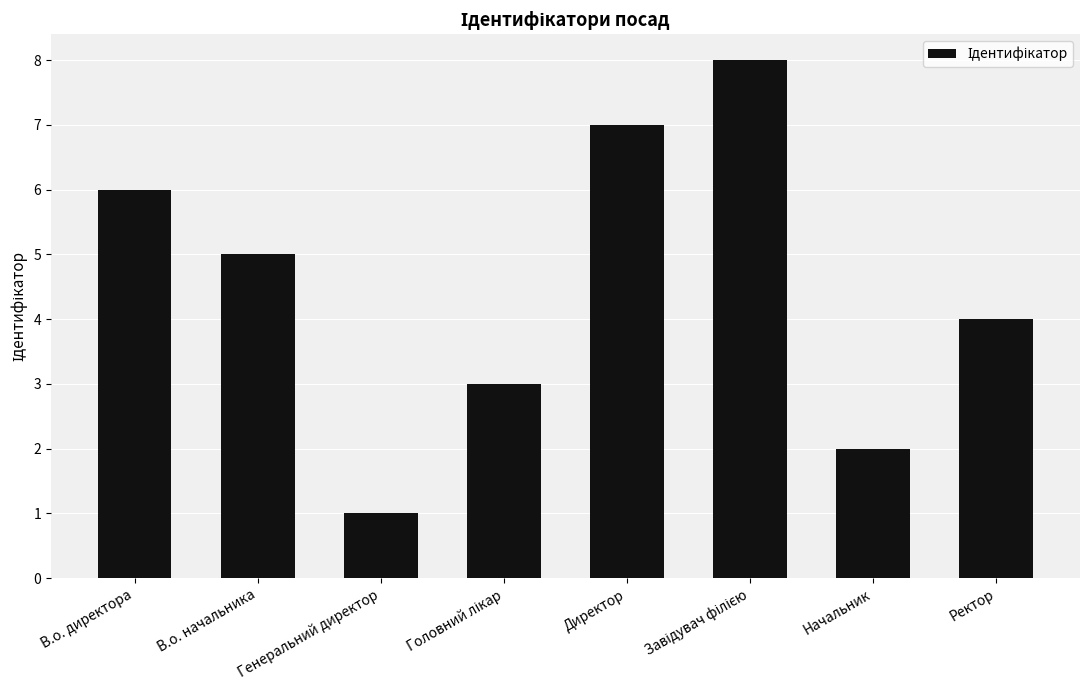

What is the difference between the second highest and second lowest values?

5